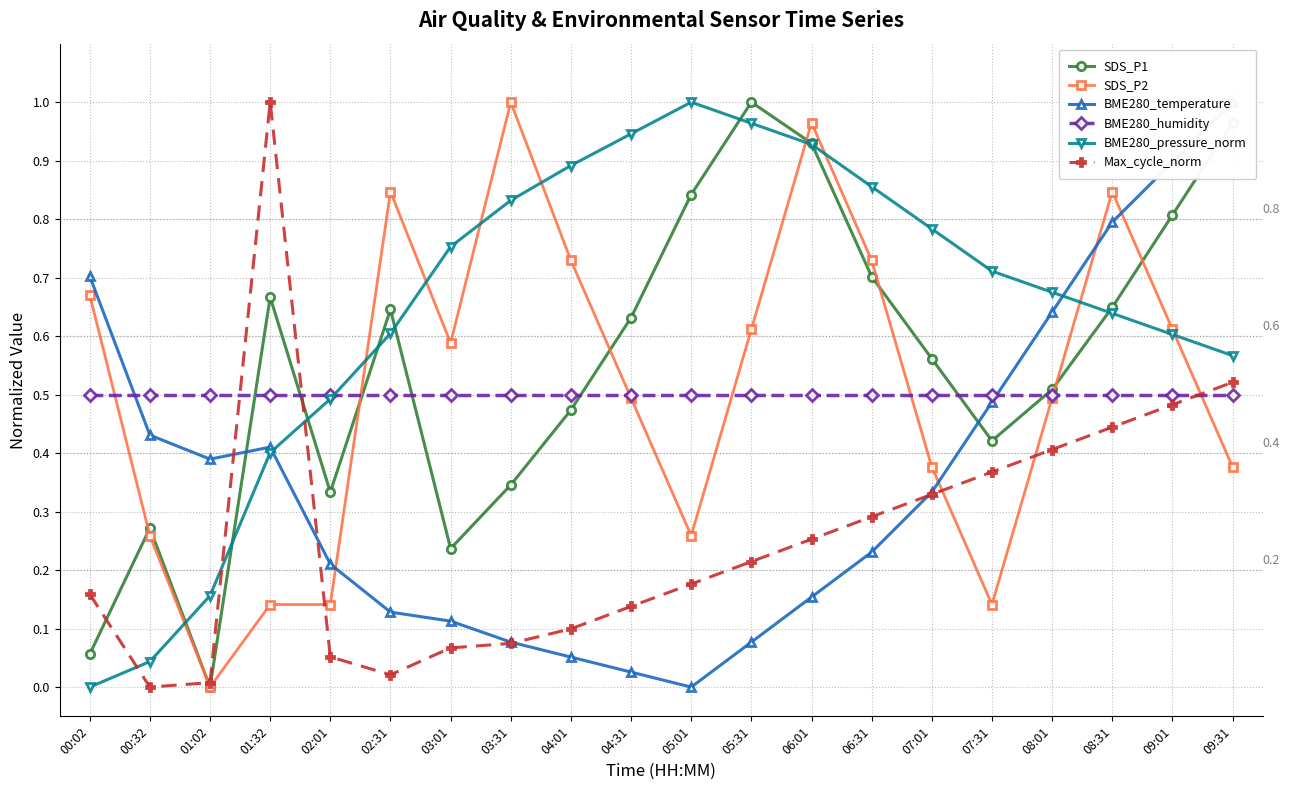

What is the label of the 1st point from the right?

09:31